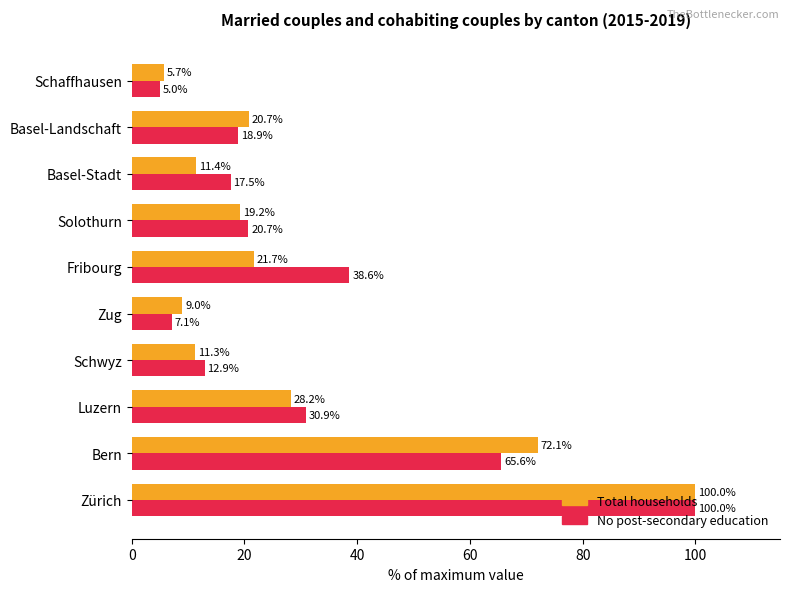

What is the greatest value displayed?

100.0